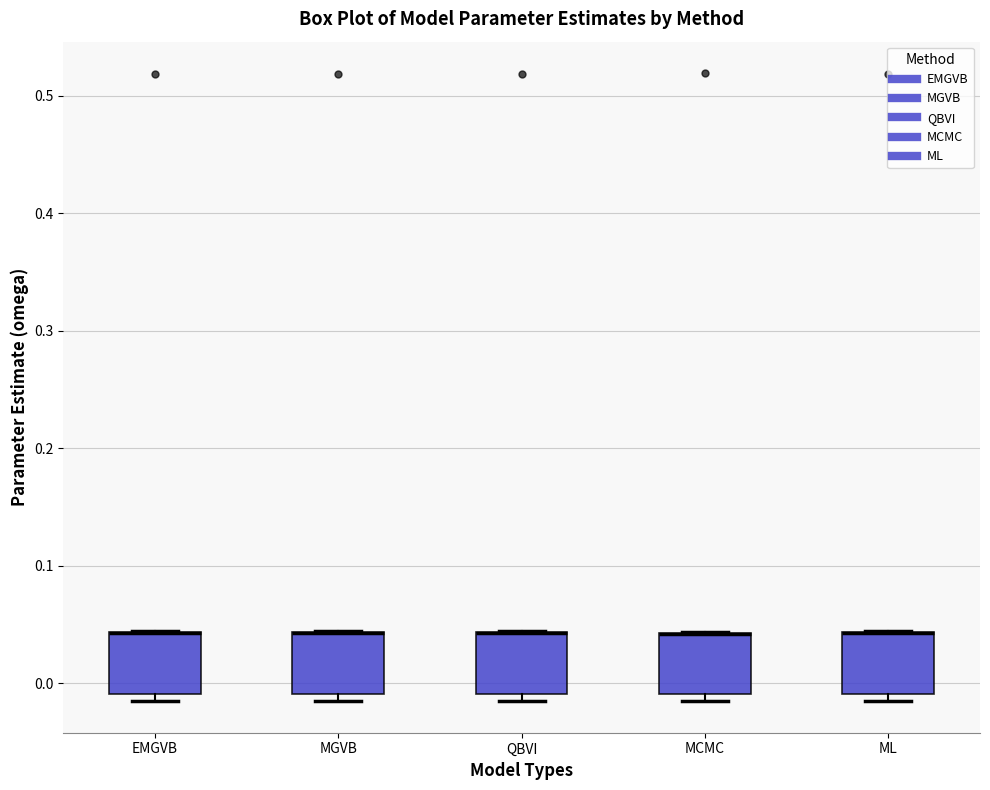

Where is the lower edge of the box for EMGVB on the y-axis? The values are not printed on the chart, so give them approximately, as read against the axis.

-0.01